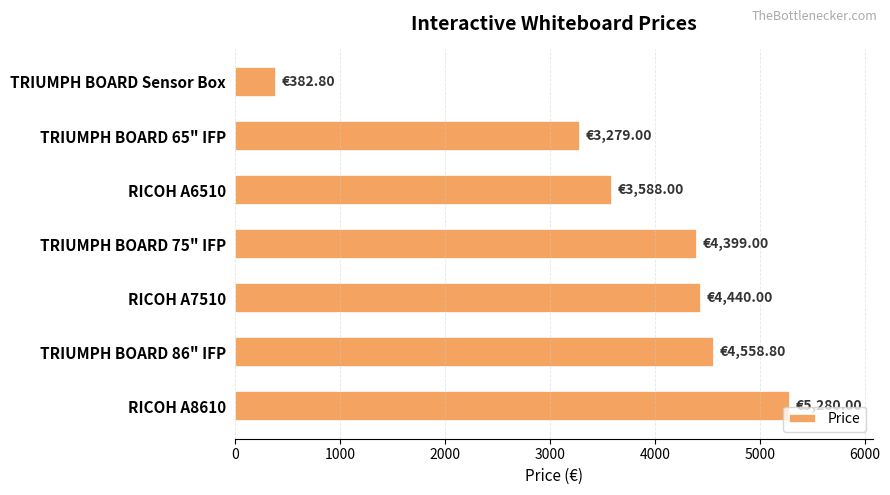

Between RICOH A6510 and RICOH A7510, which is larger?

RICOH A7510